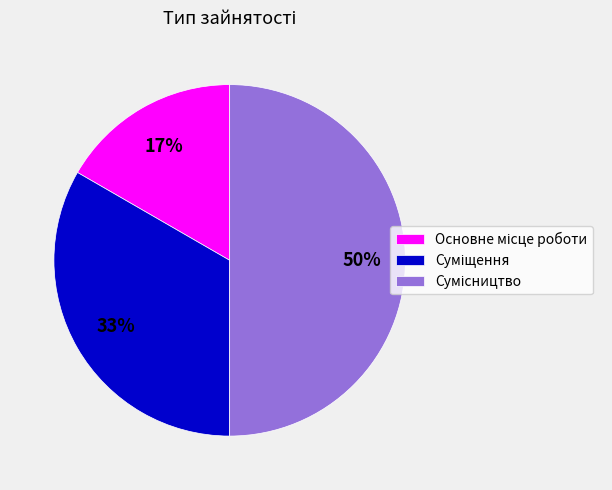

To the nearest percent, what is the average slice percentage?

33%